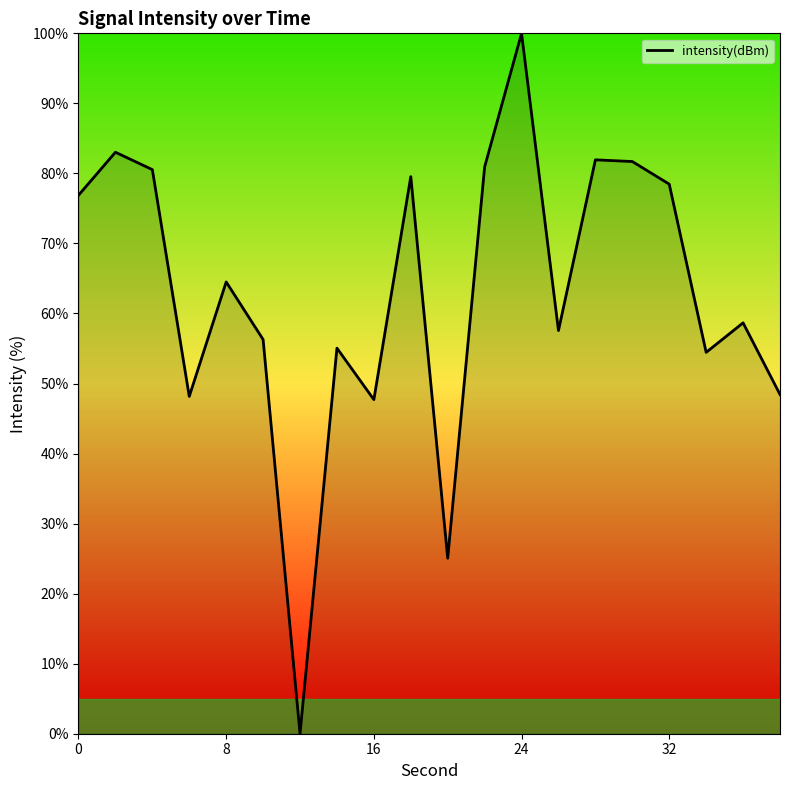

What is the sum of all values?

1258.9